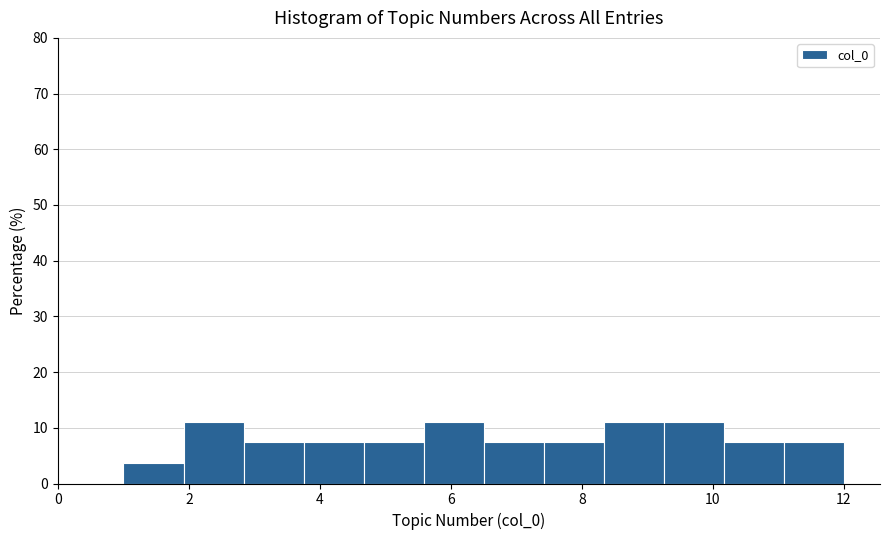

Reading left to right, transcribe this chart: for each bar, give the range it covers on the x-axis and its height. Neither the bar edges nor the heights are printed on the chart, so give them approximately, as read against the axes.

1.0 to 2.0: 4
2.0 to 2.8: 11
2.8 to 3.8: 7
3.8 to 4.6: 7
4.6 to 5.6: 7
5.6 to 6.6: 11
6.6 to 7.4: 7
7.4 to 8.4: 7
8.4 to 9.2: 11
9.2 to 10.2: 11
10.2 to 11.0: 7
11.0 to 12.0: 7